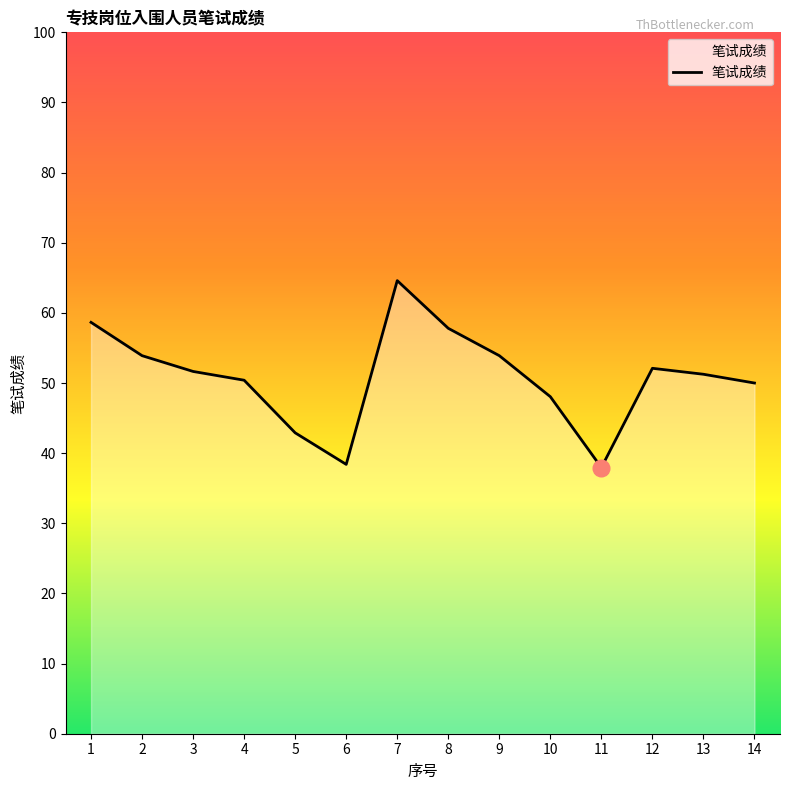

Is it true that the value at 13 is 51.2?

True